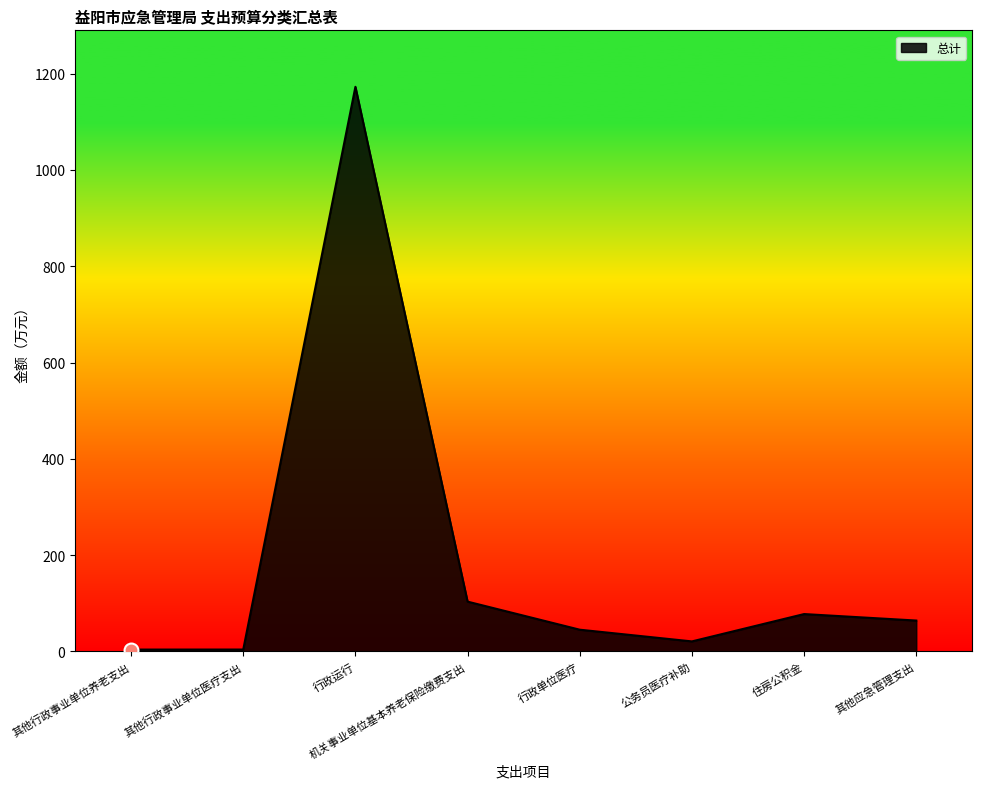

Approximately how many times larger is the value at 机关事业单位基本养老保险缴费支出 compared to 其他行政事业单位医疗支出?

27.3